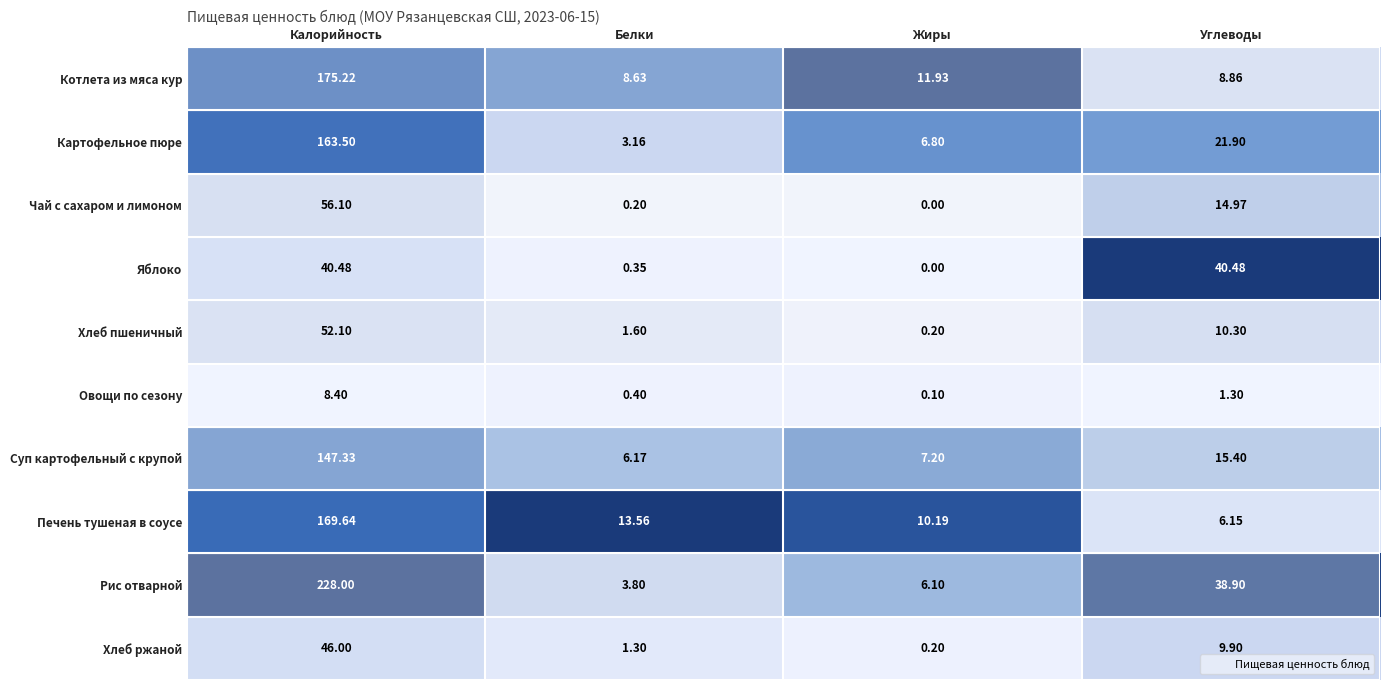

Which series has the largest total across all categories?

Рис отварной